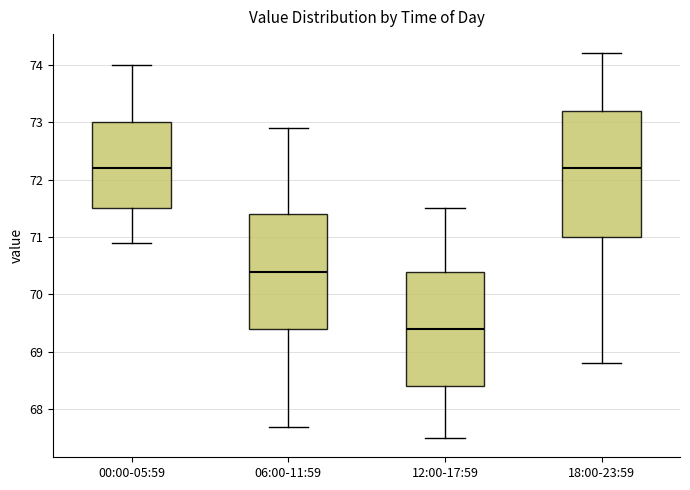

Reading left to right, read every box against the y-axis: the position of its median line, the range the box covers, and the ends of its whiskers. The values are not printed on the chart, so give them approximately, as read against the axis.

00:00-05:59: median 72.2, box 71.5 to 73.0, whiskers 70.9 to 74.0
06:00-11:59: median 70.4, box 69.4 to 71.4, whiskers 67.7 to 72.9
12:00-17:59: median 69.4, box 68.4 to 70.4, whiskers 67.5 to 71.5
18:00-23:59: median 72.2, box 71.0 to 73.2, whiskers 68.8 to 74.2